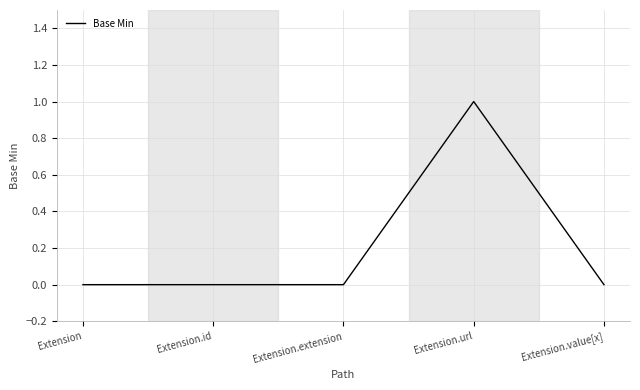

Which has a higher value, Extension.url or Extension.value[x]?

Extension.url